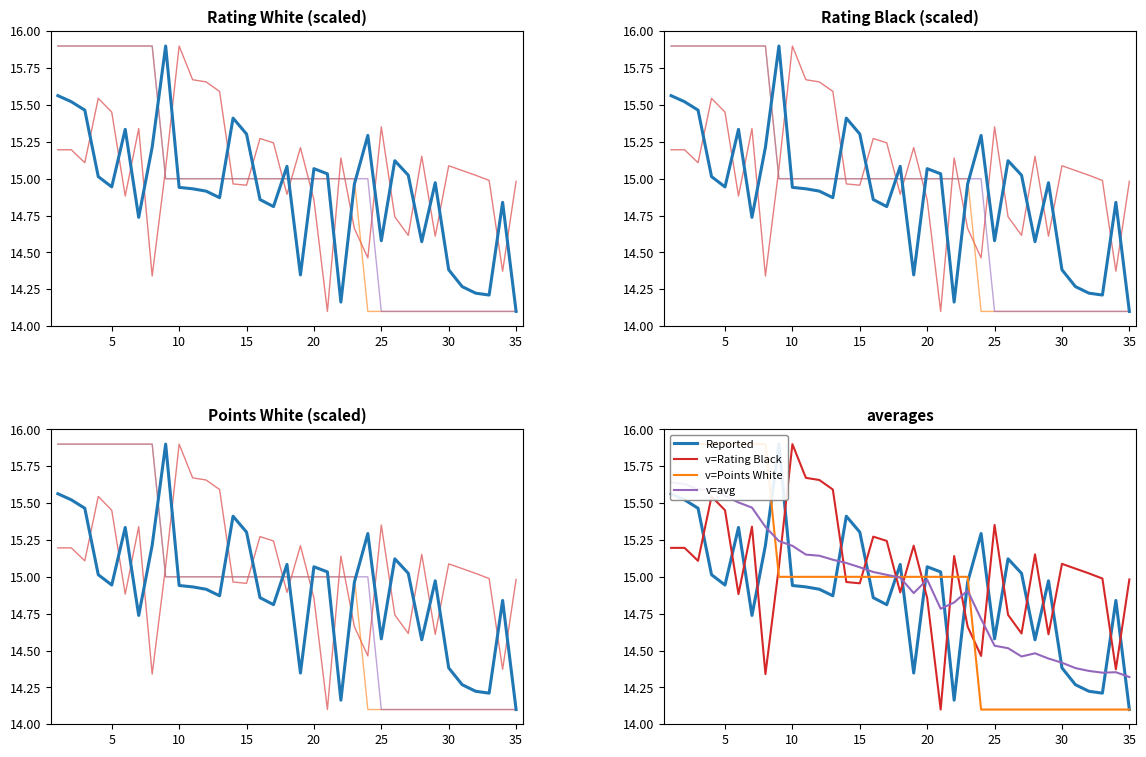

At which label does Rating Black reach its minimum?

21